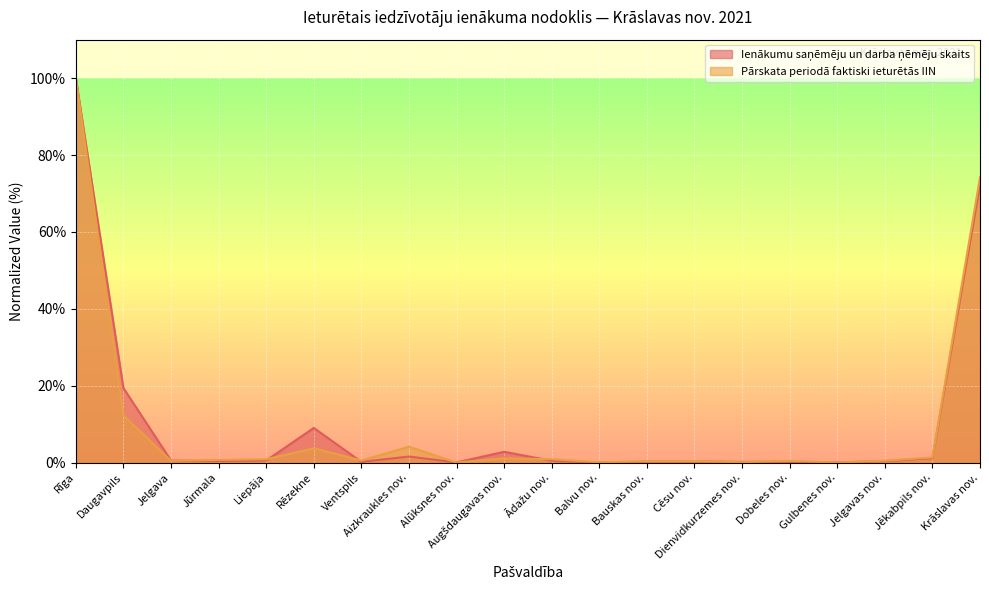

Which series has the widest spread of values?

Pārskata periodā faktiski ieturētās IIN